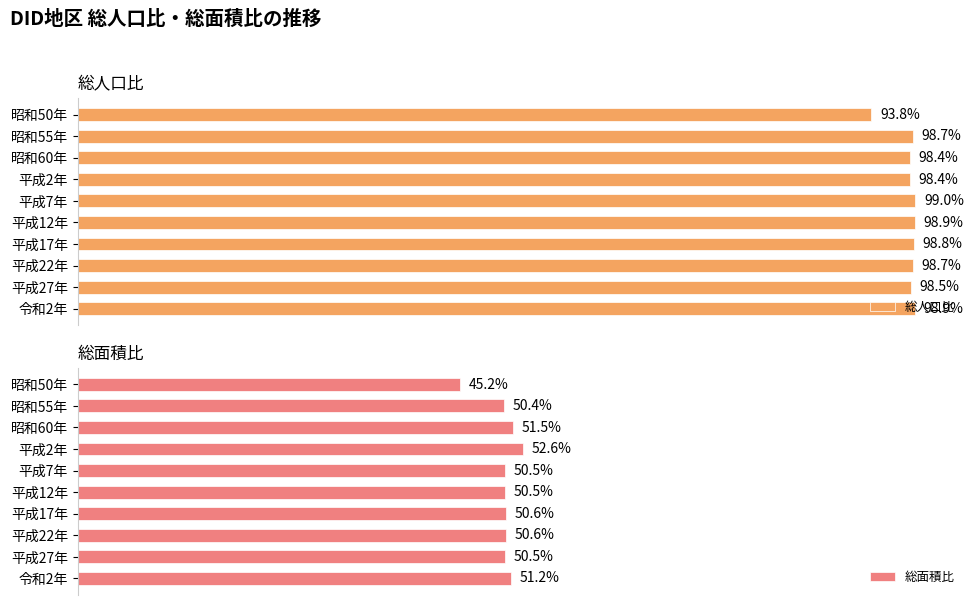

At which label does 総人口比 reach its minimum?

昭和50年